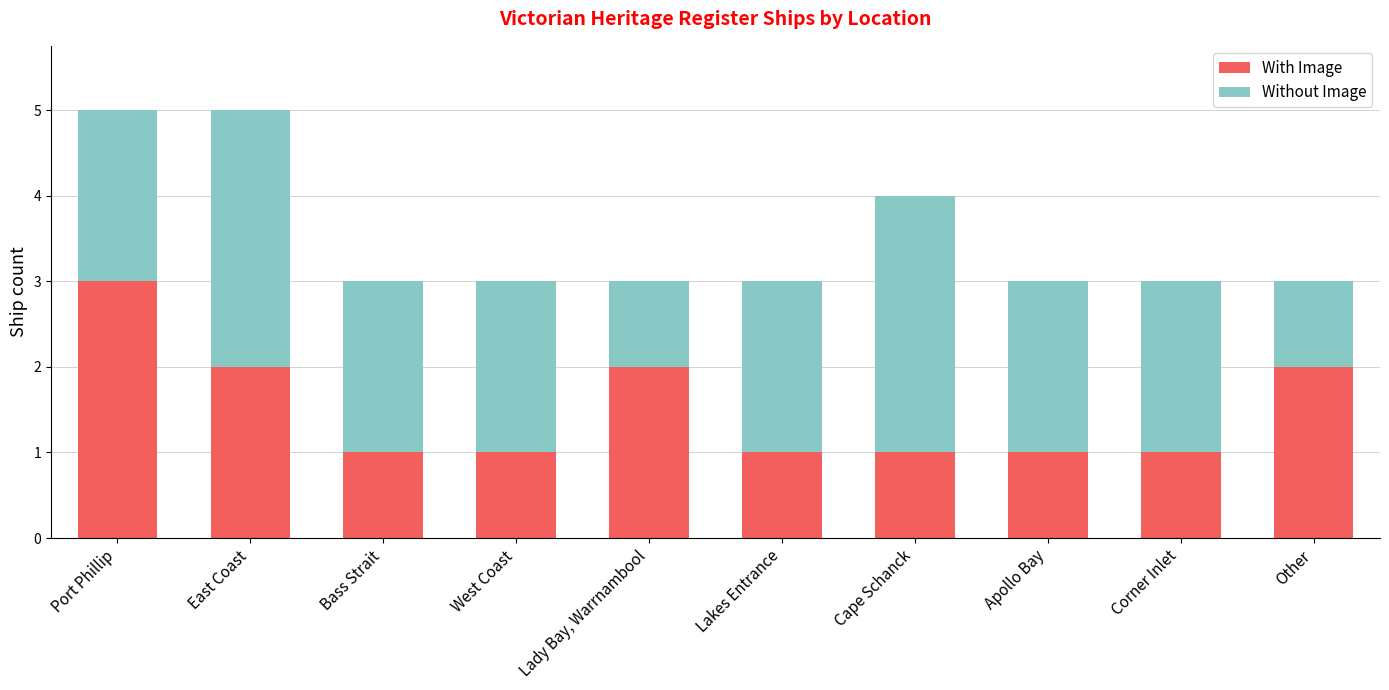

True or false: With Image has a value of 1 at Lakes Entrance.

True